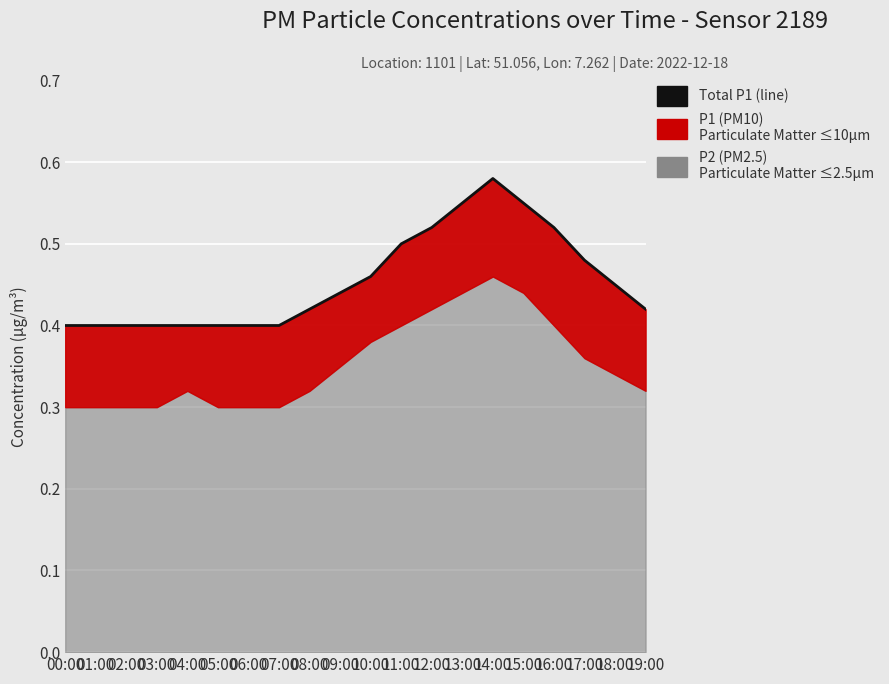

Count the values in the range 0 to 1.

20